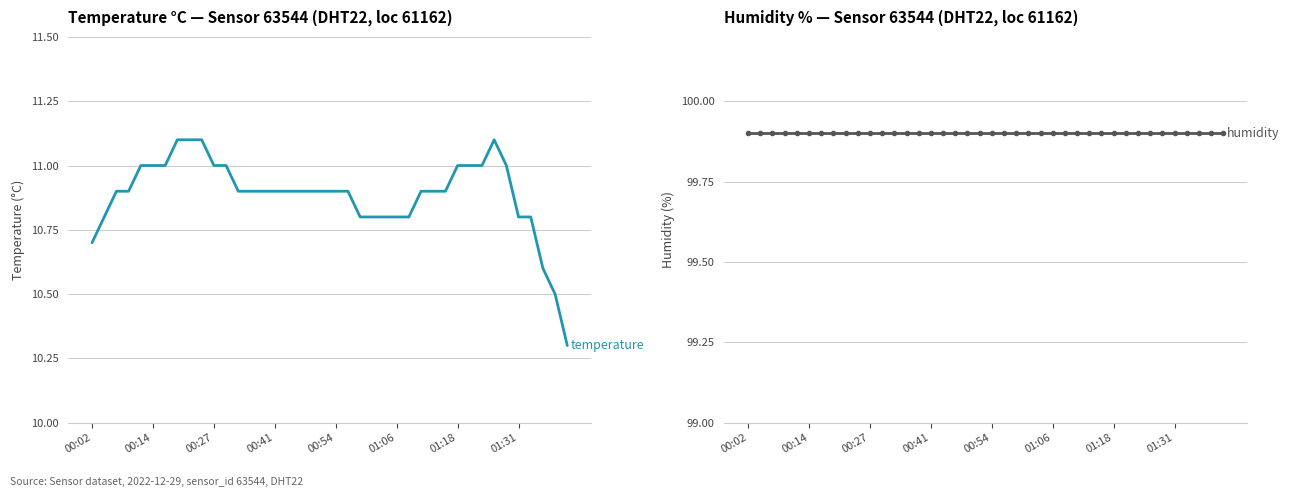

True or false: temperature and humidity intersect in this chart.

False